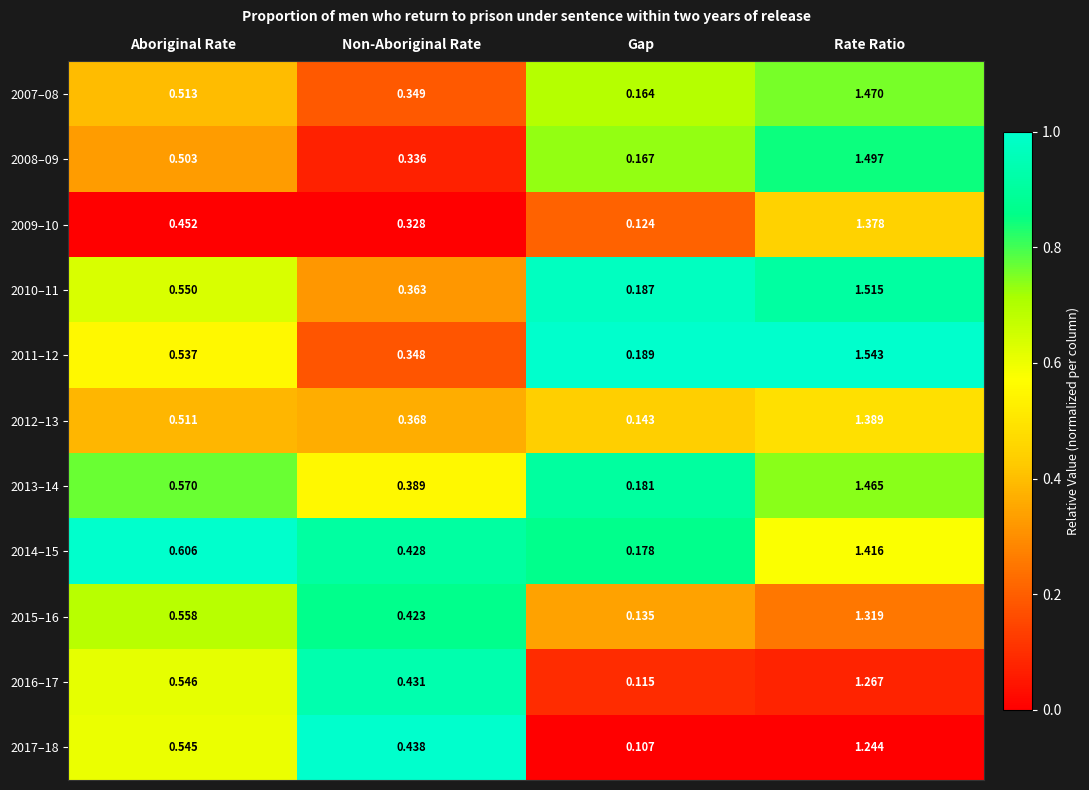

Which label corresponds to the smallest value in the chart?

Gap